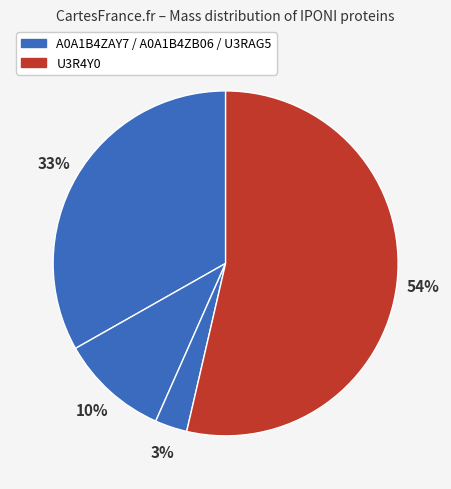

Count the number of slices in the pie.

4